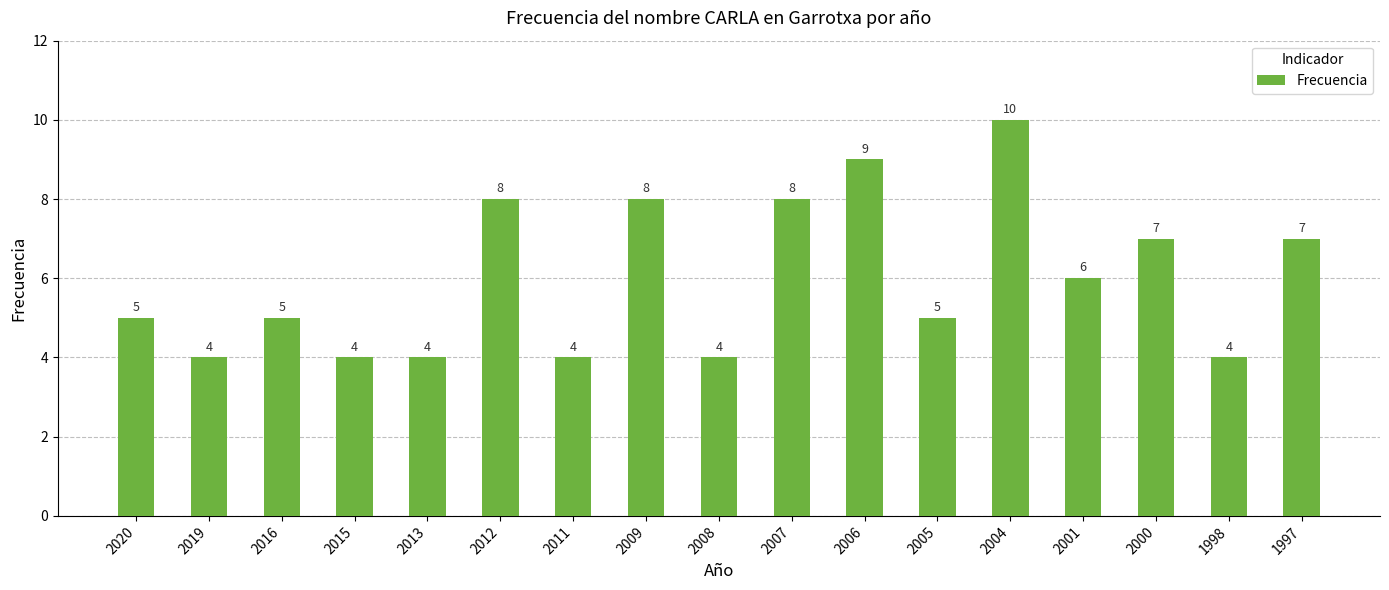

What is the greatest value displayed?

10